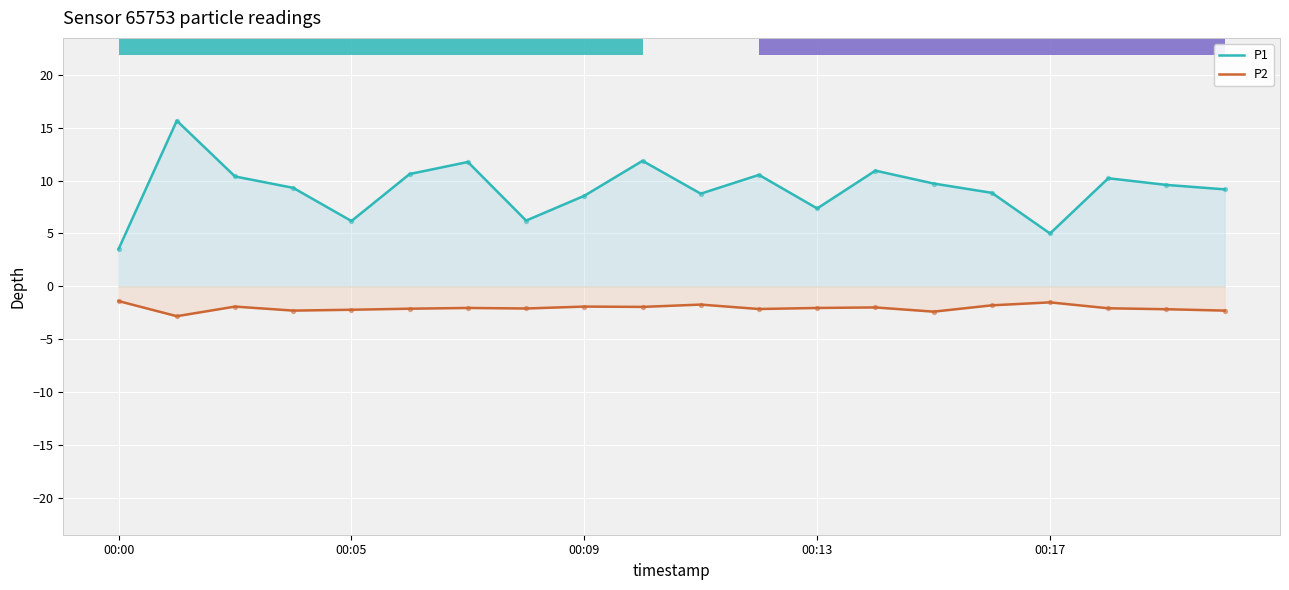

Is the value of P2 at 19 greater than the value of P1 at 10?

No